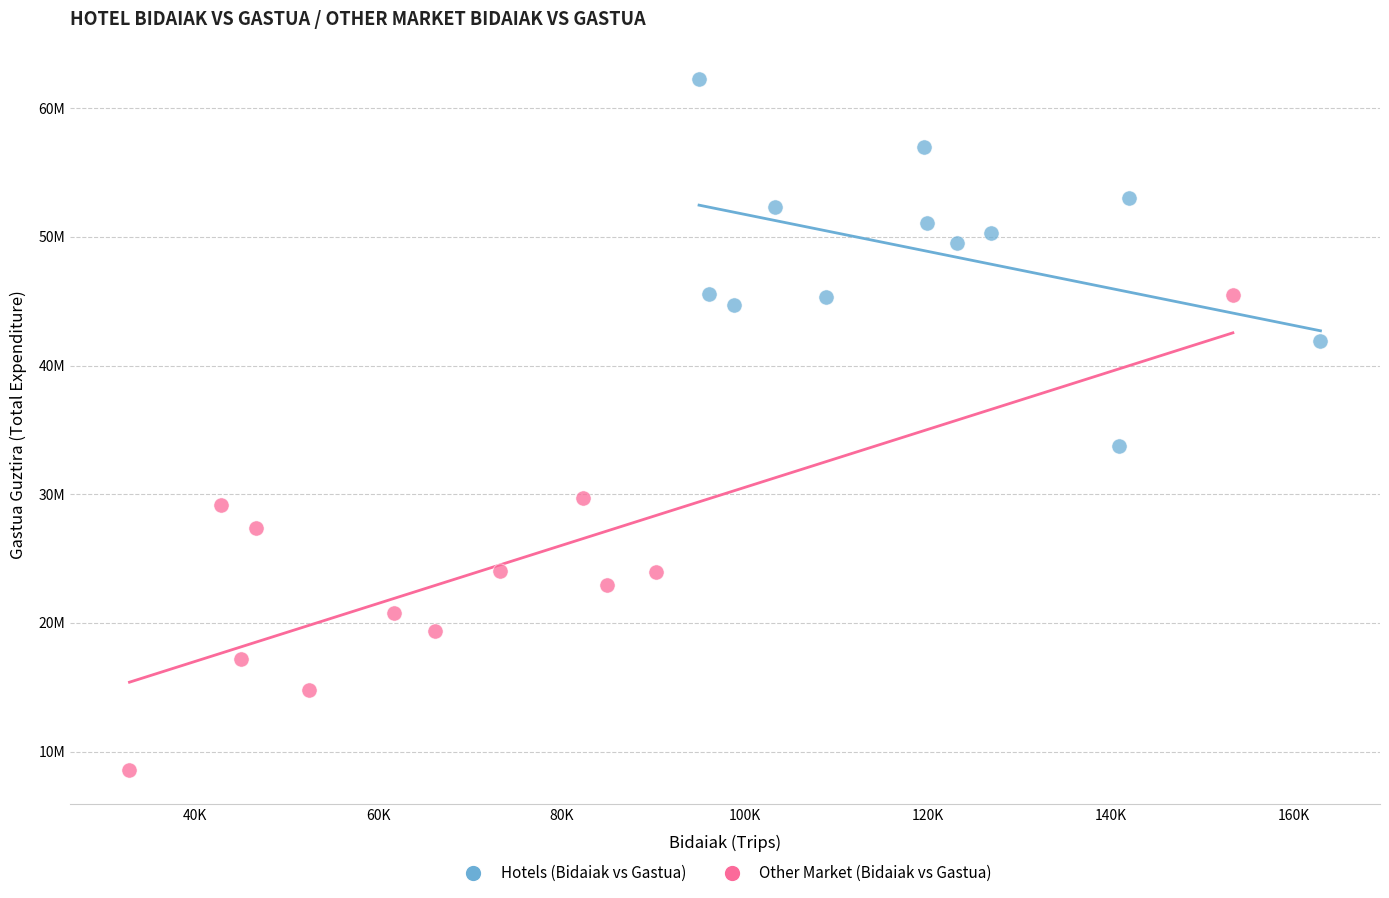

Which series has the widest spread of Y values?

Other Market (Bidaiak vs Gastua)